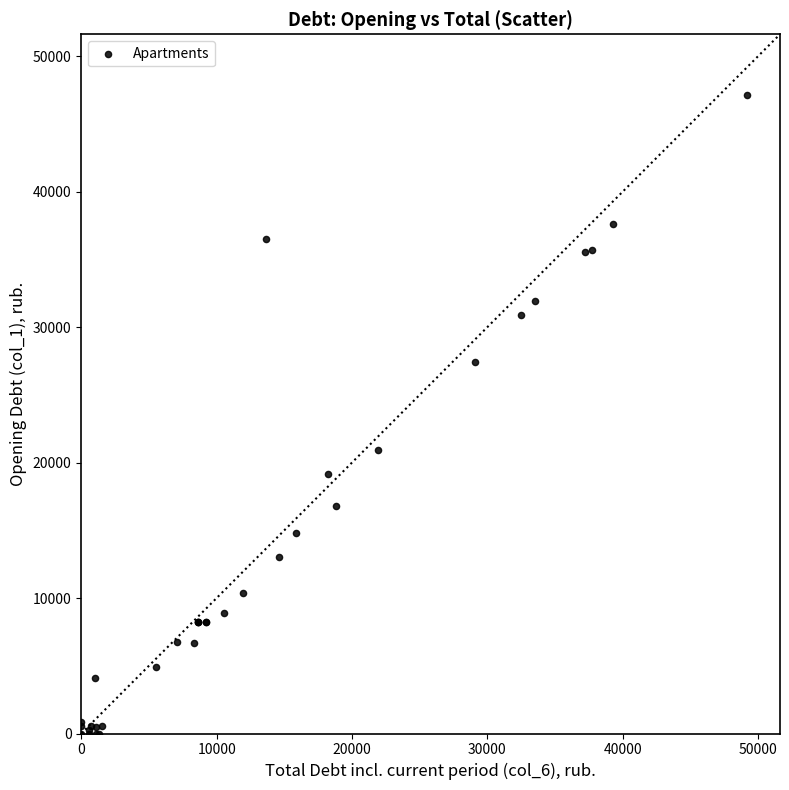

What Y value in the scatter plot is closest to 23547?

20928.0